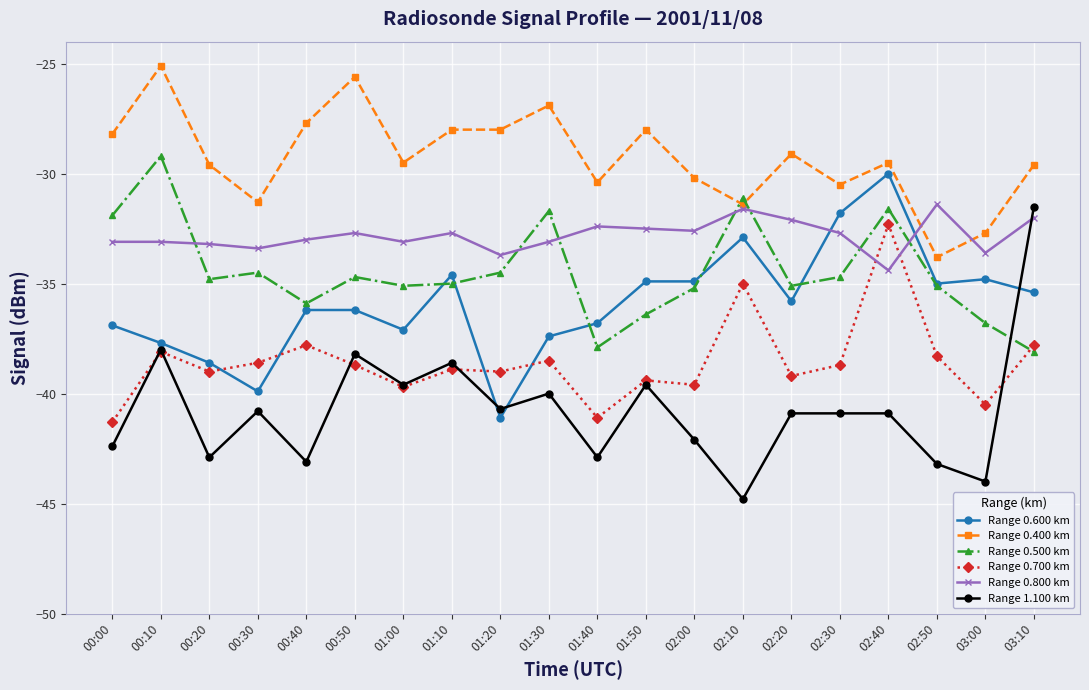

True or false: Range 0.800 km and Range 0.700 km intersect in this chart.

True